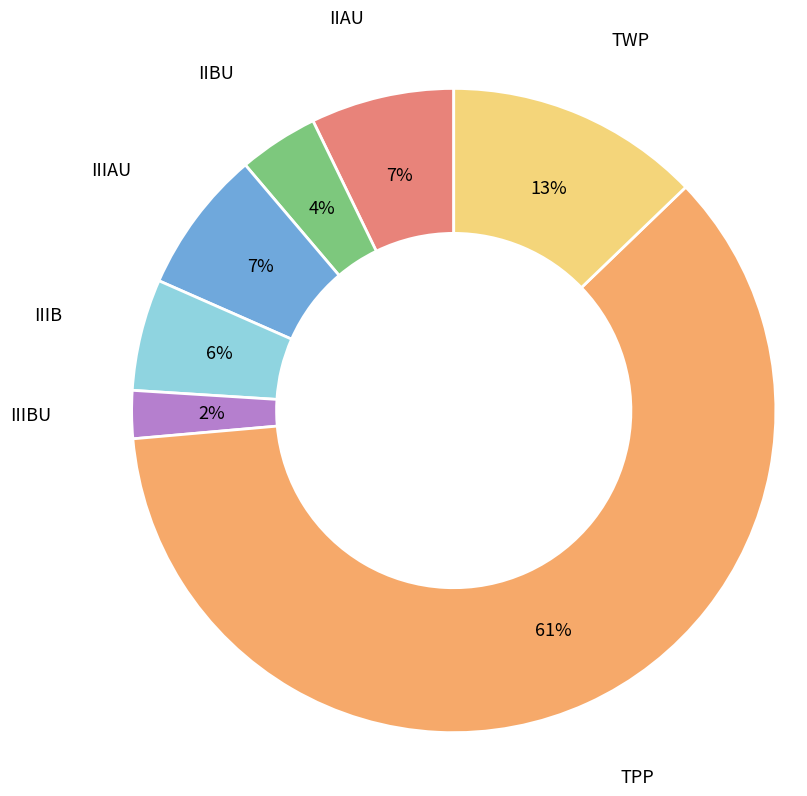

Combined, do TWP and IIBU account for over 50%?

No